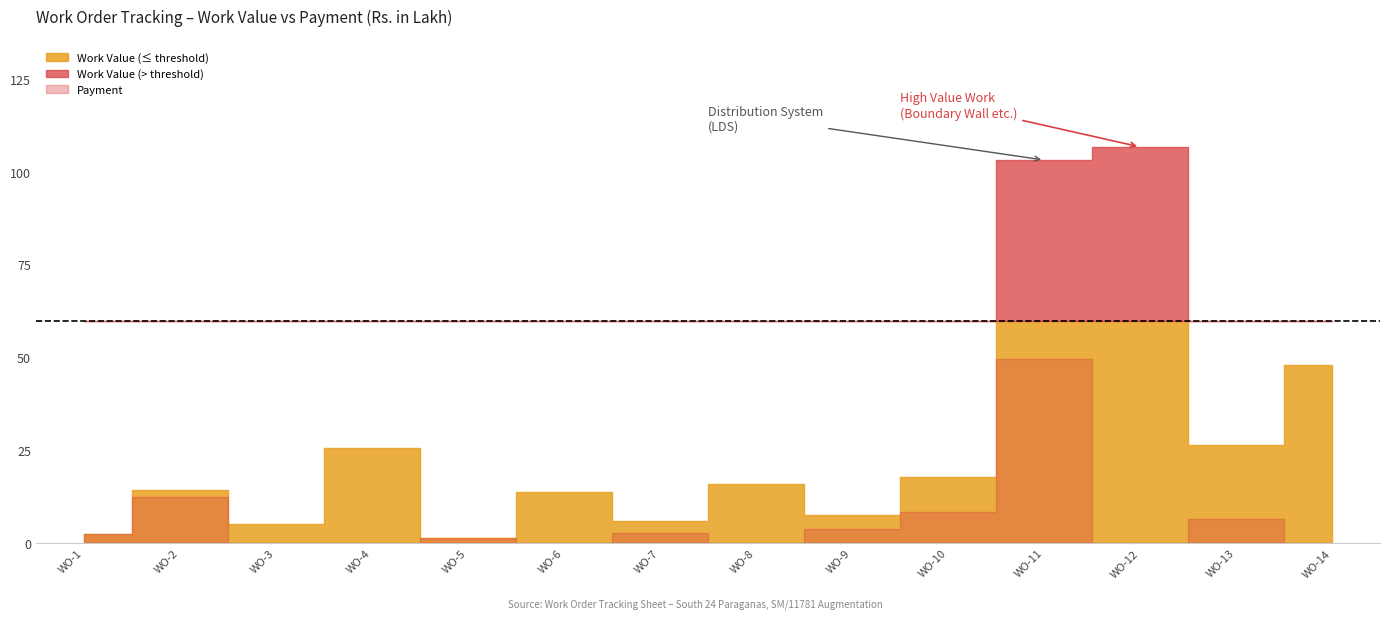

Which series has the largest total across all categories?

Work Value